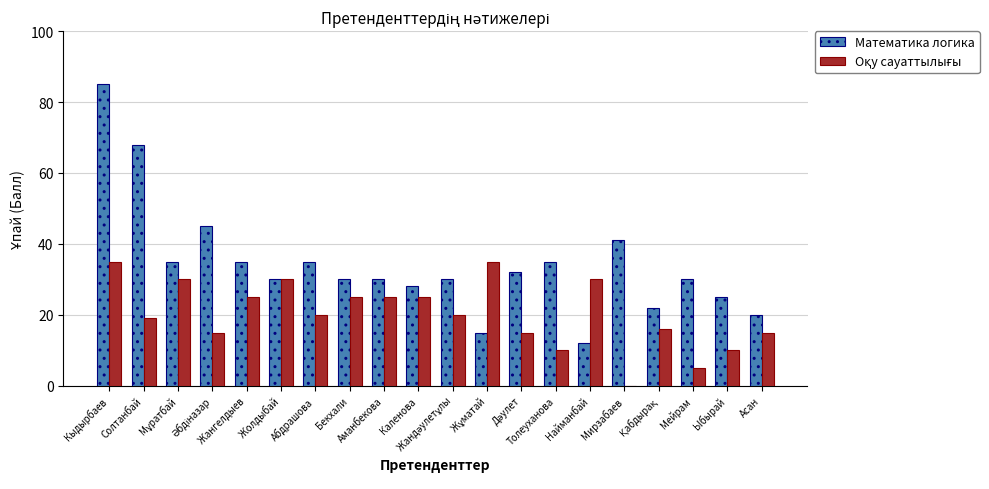

Does the chart contain stacked bars?

No